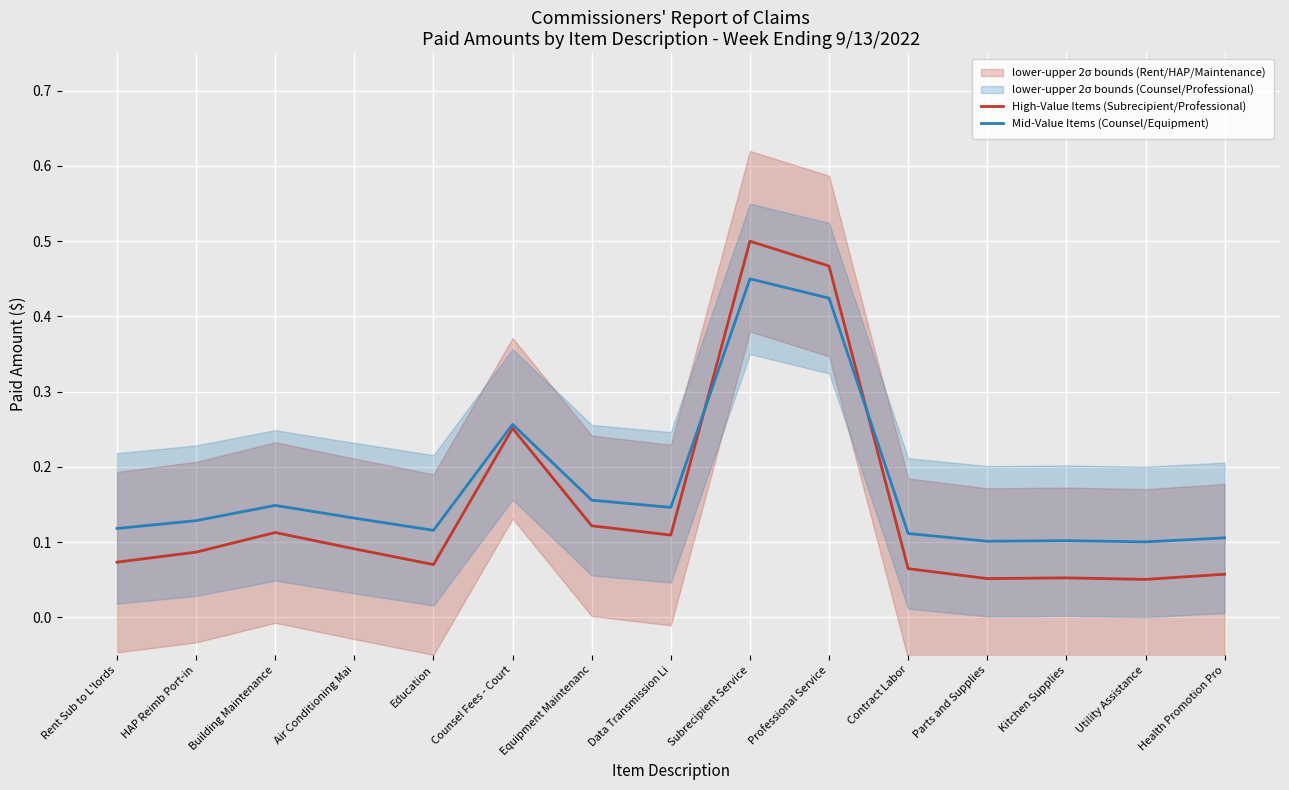

Is it true that Mid-Value Items (Counsel/Equipment) equals 0.2 at Data Transmission Li?

False